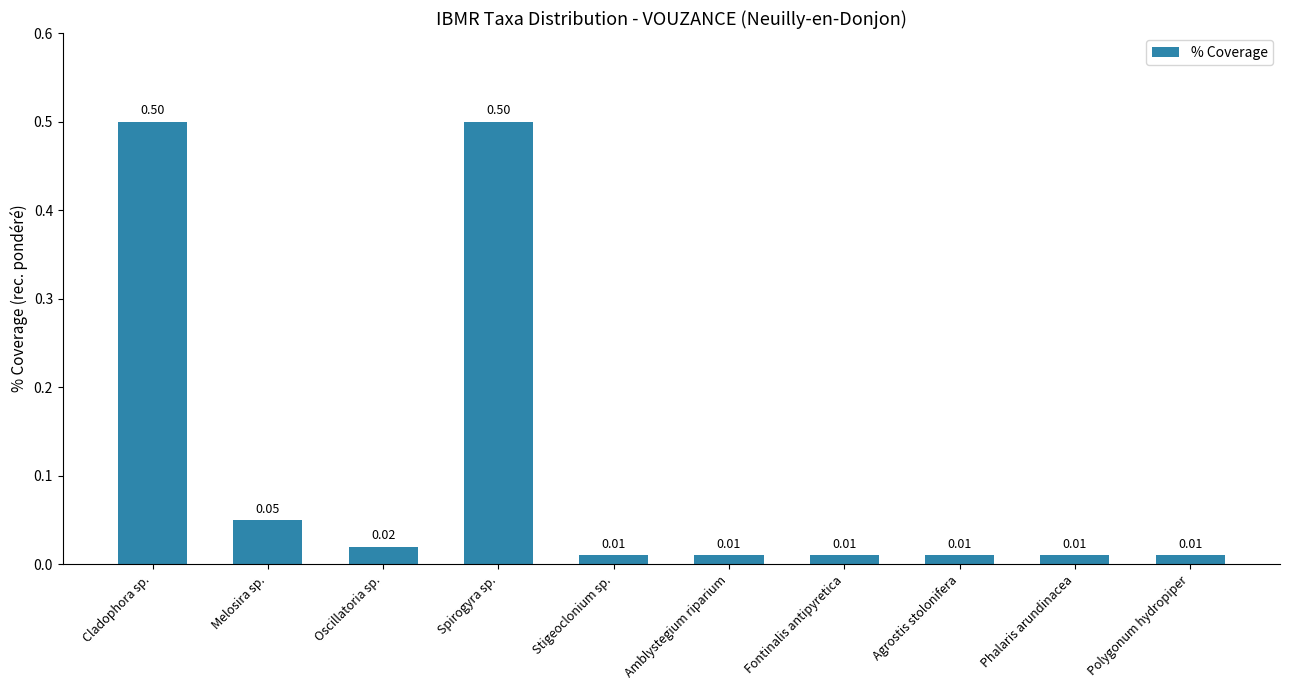

What is the change in value from Cladophora sp. to Phalaris arundinacea?

-0.5